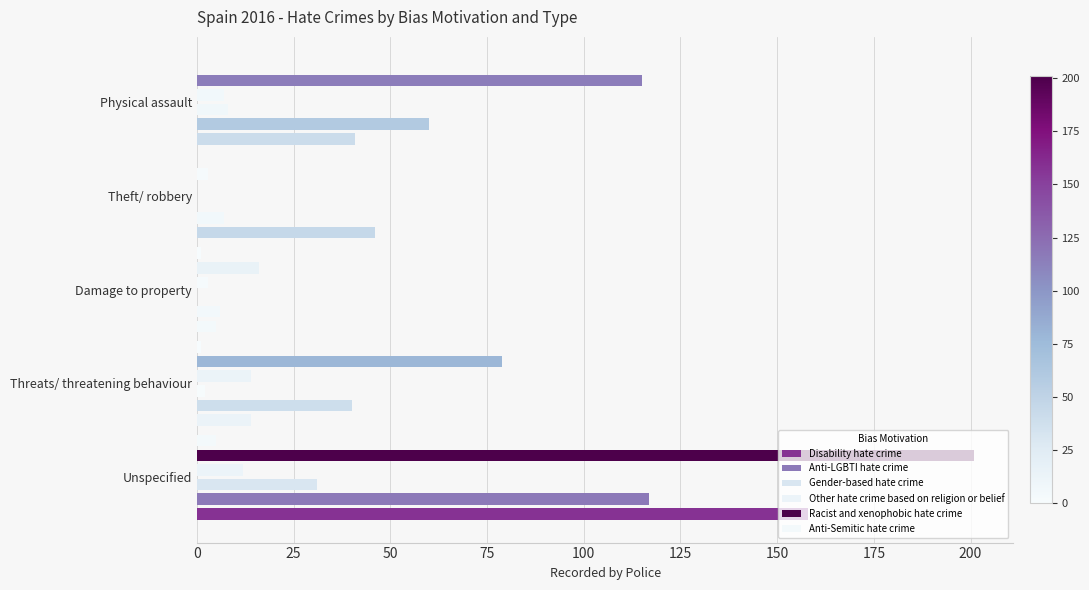

What is the average value of the Racist and xenophobic hate crime series?

83